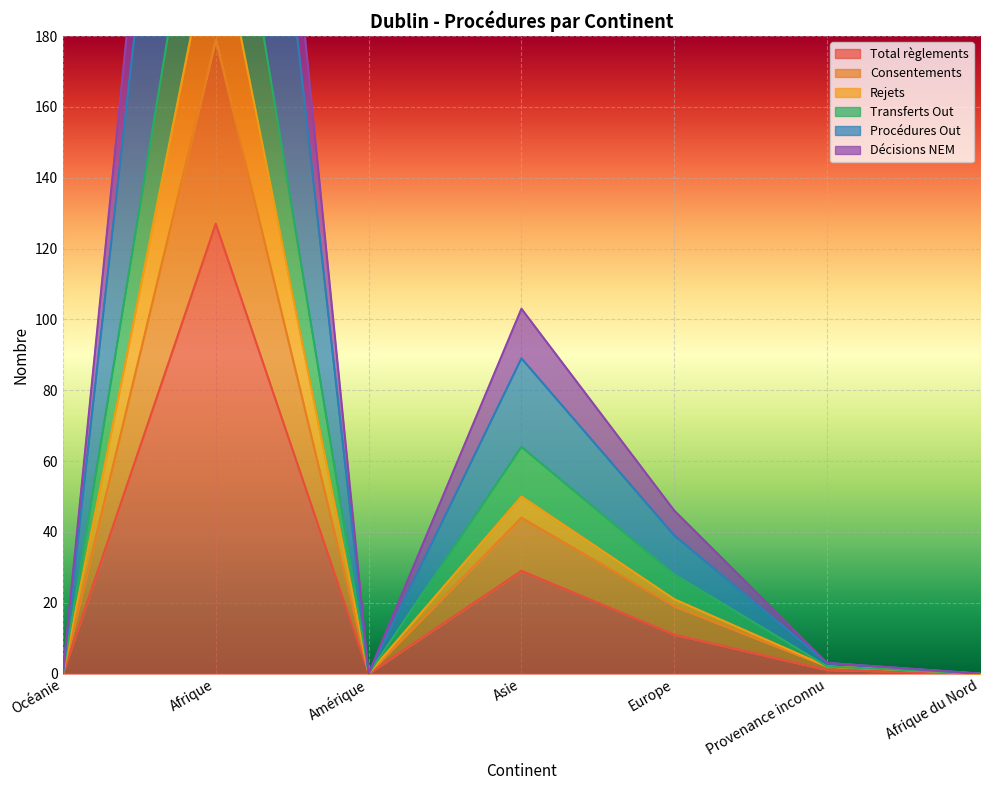

At which label does Procédures Out reach its minimum?

Océanie